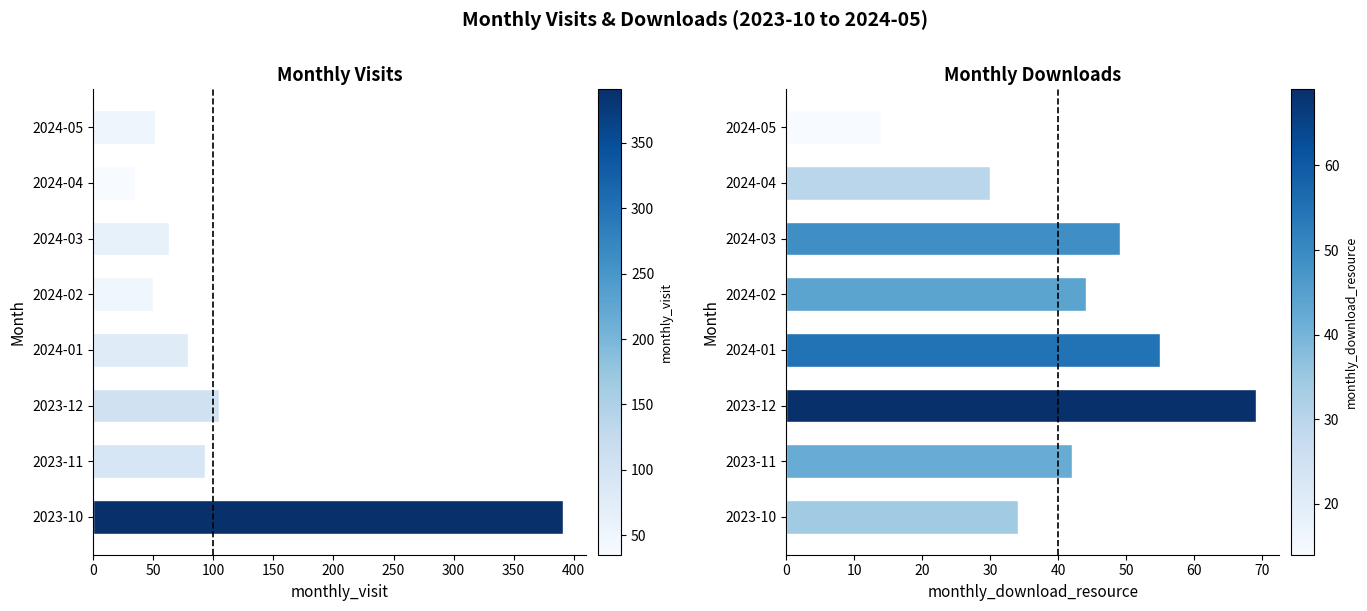

Which series has the largest total across all categories?

monthly_visit